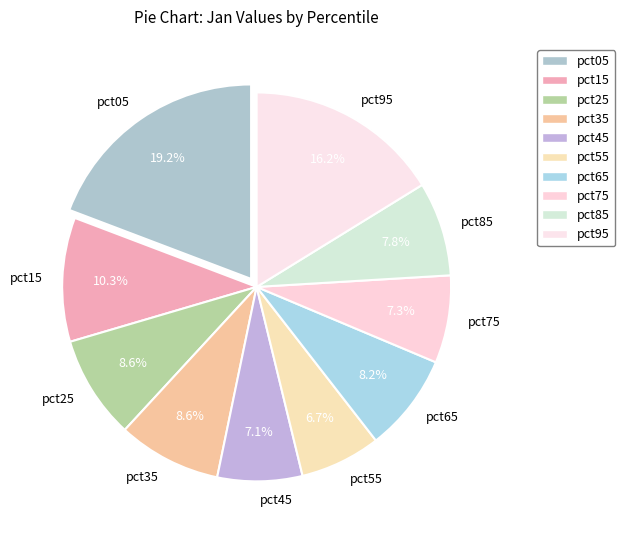

What is the largest slice in the pie chart?

pct05